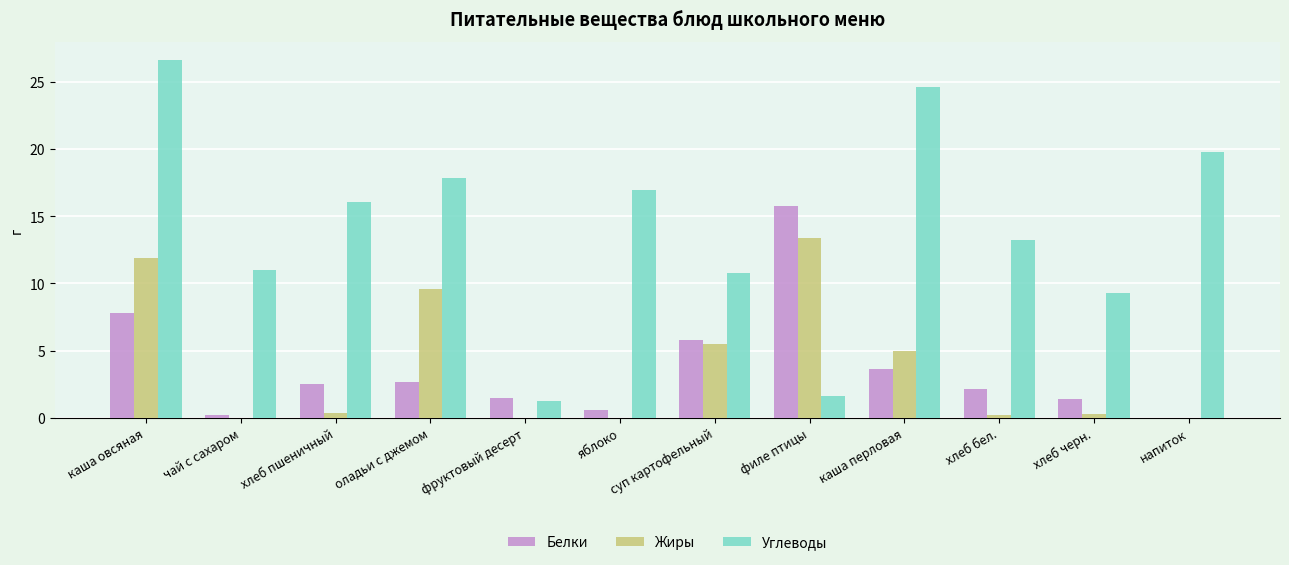

What is the sum of all Жиры values?

46.1